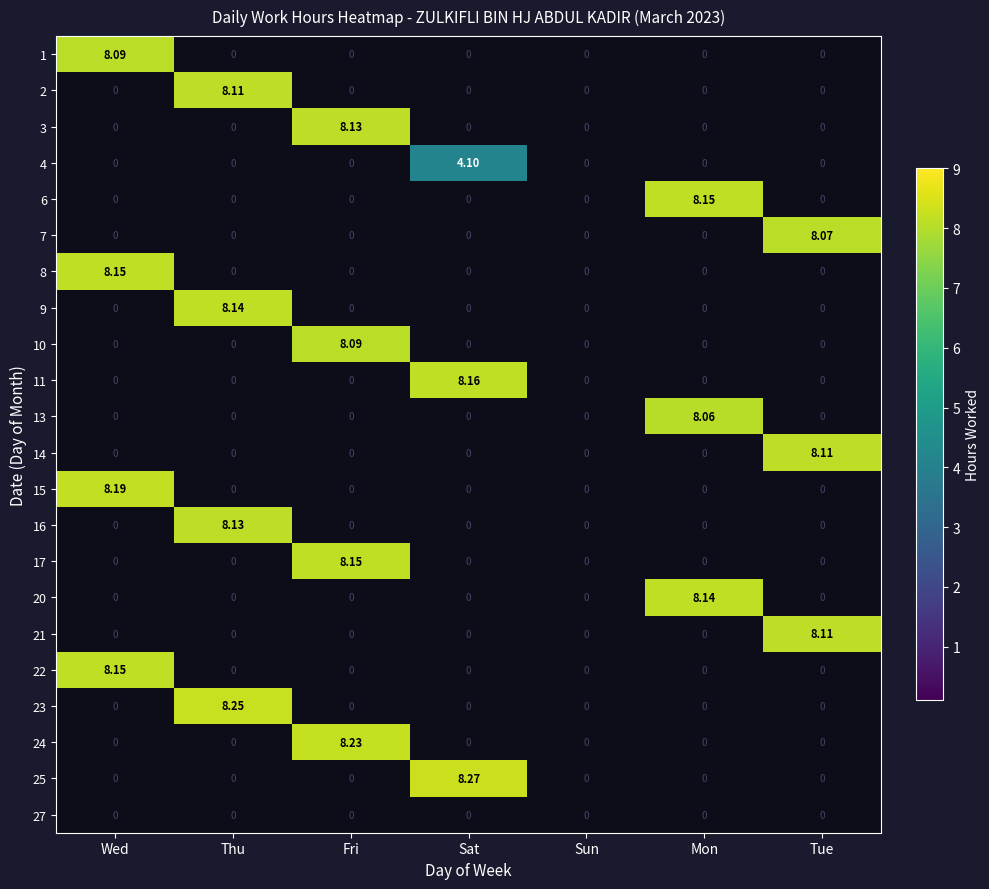

At which category is the sum across all series the highest?

Thu